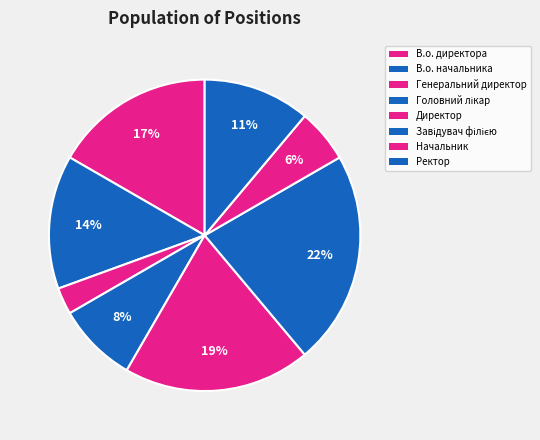

Rank the categories by value from highest to lowest.

Завідувач філією, Директор, В.о. директора, В.о. начальника, Ректор, Головний лікар, Начальник, Генеральний директор